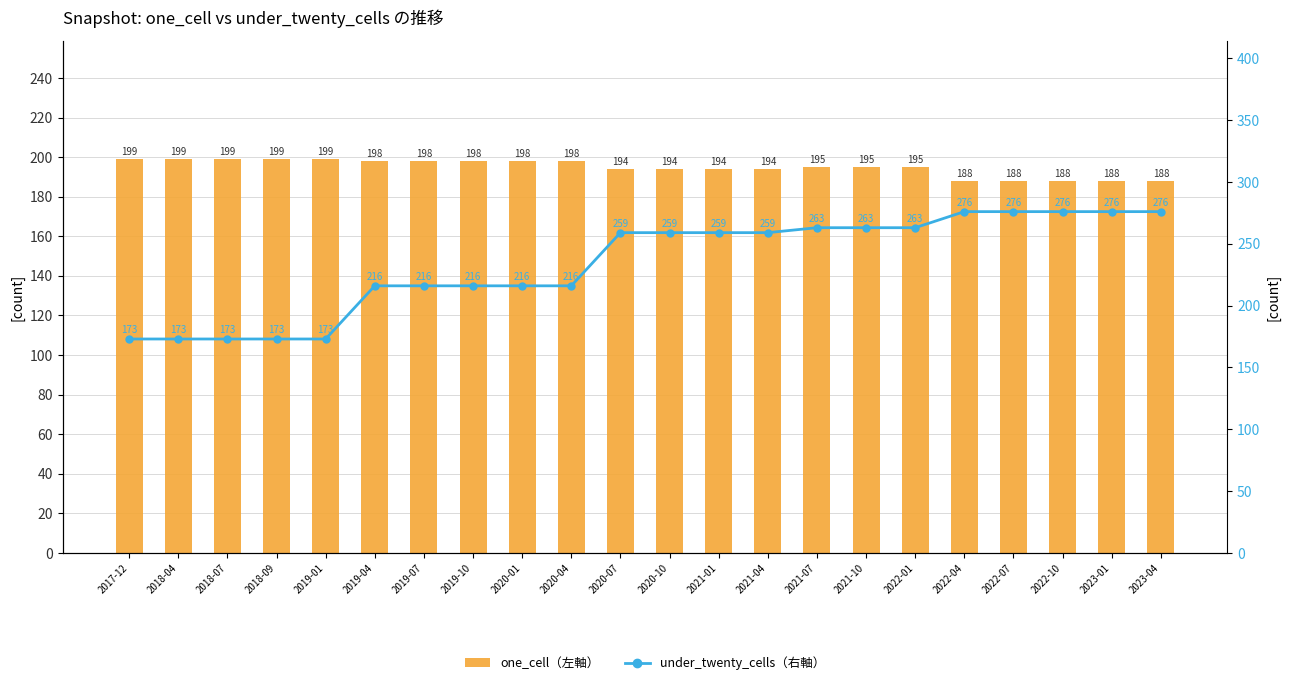

Reading right to left, what are all the values shown in this chart?

one_cell（左軸）: 2023-04=188	2023-01=188	2022-10=188	2022-07=188	2022-04=188	2022-01=195	2021-10=195	2021-07=195	2021-04=194	2021-01=194	2020-10=194	2020-07=194	2020-04=198	2020-01=198	2019-10=198	2019-07=198	2019-04=198	2019-01=199	2018-09=199	2018-07=199	2018-04=199	2017-12=199
under_twenty_cells（右軸）: 2023-04=276	2023-01=276	2022-10=276	2022-07=276	2022-04=276	2022-01=263	2021-10=263	2021-07=263	2021-04=259	2021-01=259	2020-10=259	2020-07=259	2020-04=216	2020-01=216	2019-10=216	2019-07=216	2019-04=216	2019-01=173	2018-09=173	2018-07=173	2018-04=173	2017-12=173